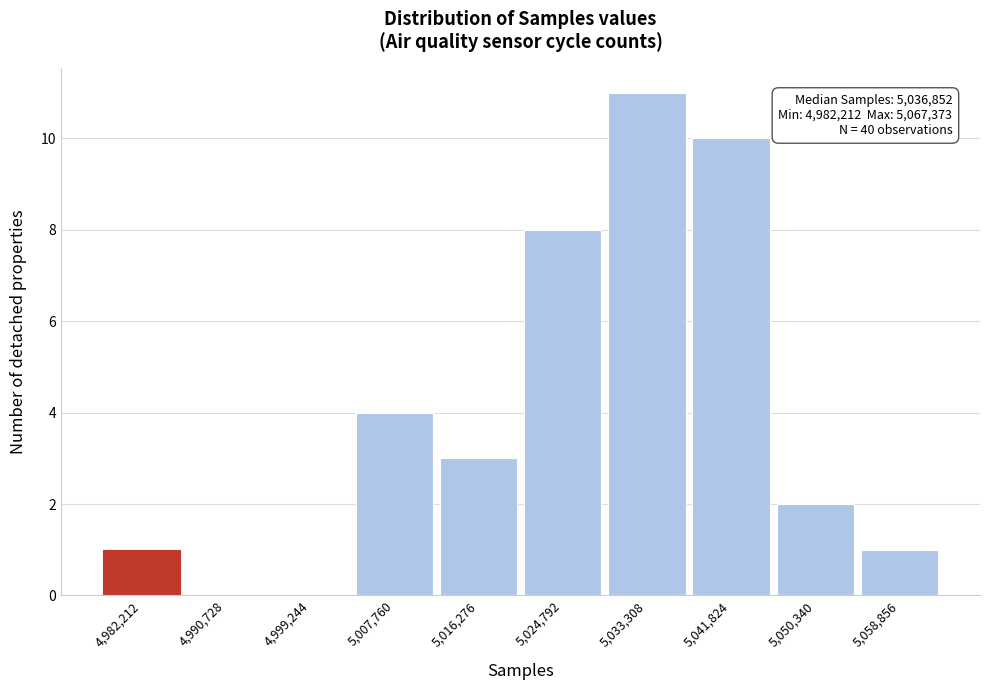

Reading left to right, what are all the values shown in this chart?

4,982,212=1	4,990,728=0	4,999,244=0	5,007,760=4	5,016,276=3	5,024,792=8	5,033,308=11	5,041,824=10	5,050,340=2	5,058,856=1